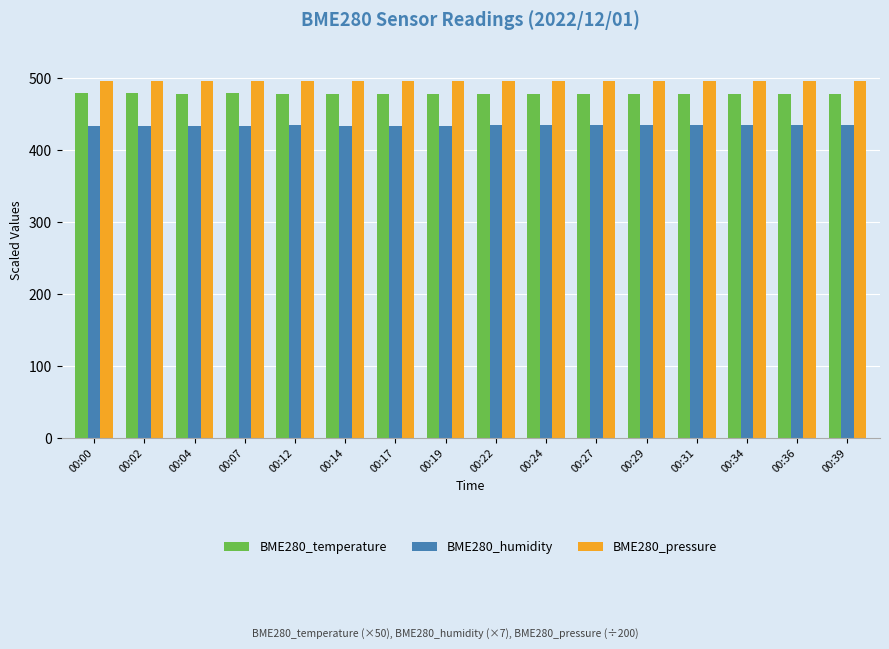

How many BME280_temperature values are between 479 and 480?

14